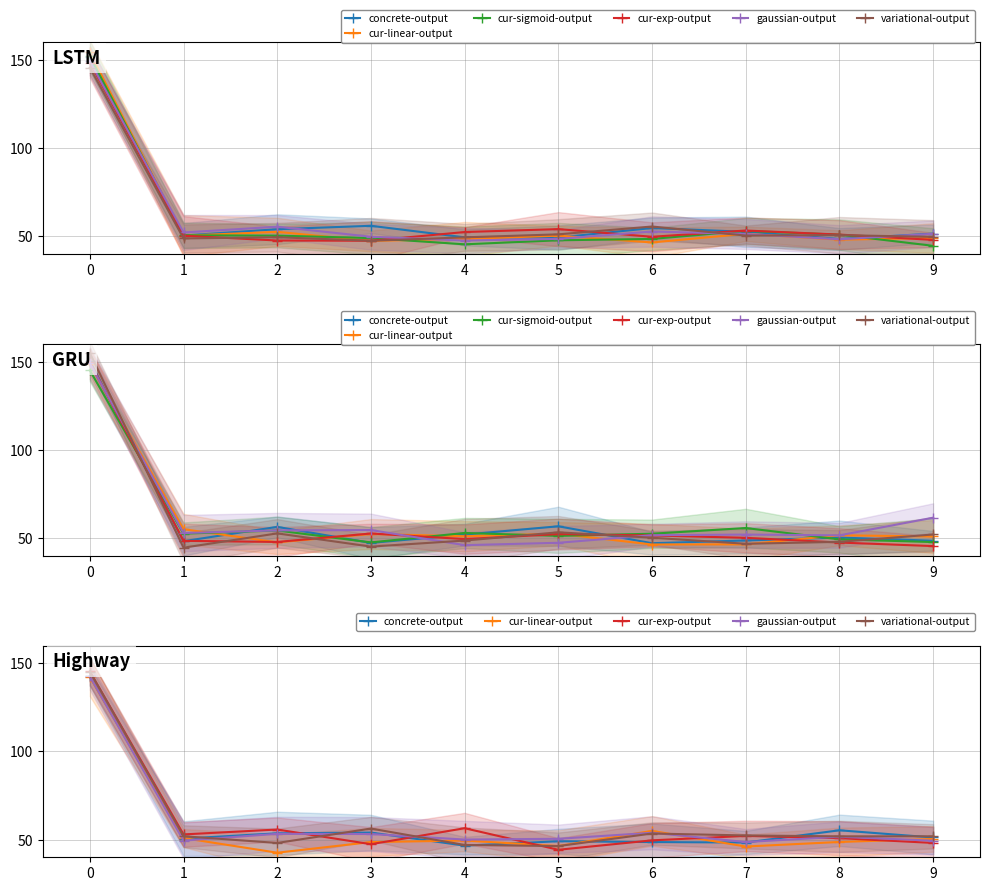

Which series has the widest spread of values?

cur-exp-output